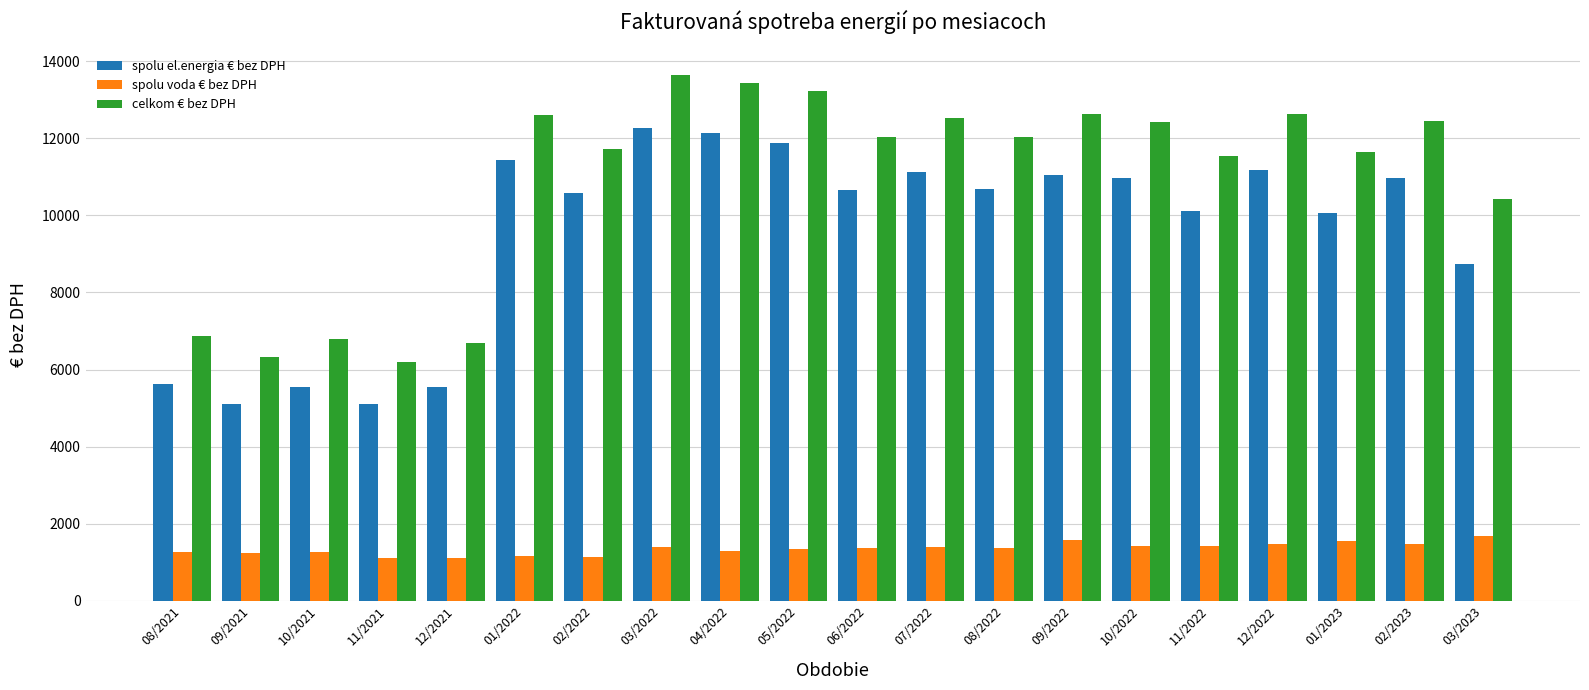

What is the difference between the maximum and minimum values in the spolu el.energia € bez DPH series?

7155.4